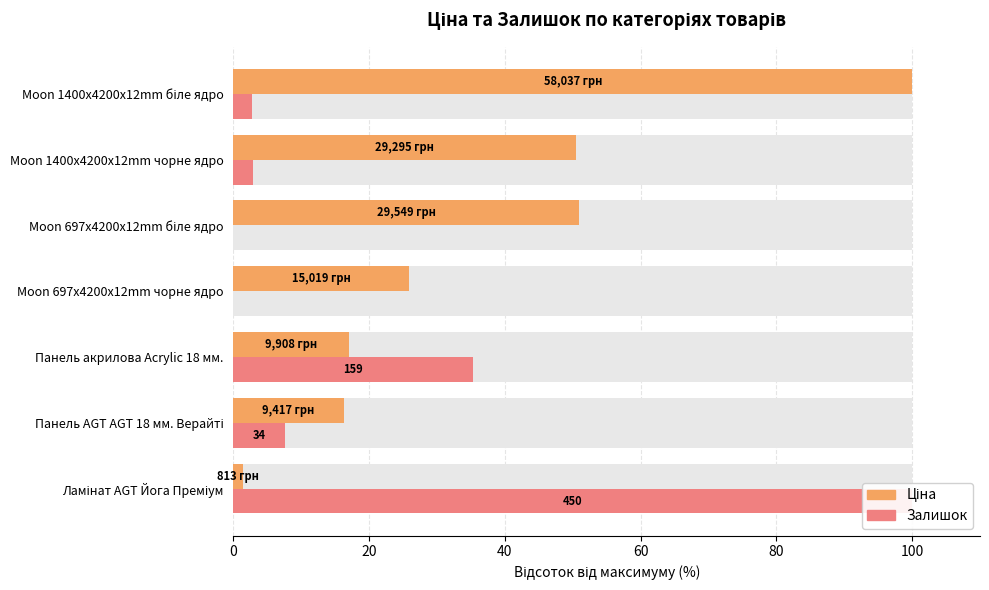

Which series changed the most between Moon 697x4200x12mm чорне ядро and Moon 1400x4200x12mm чорне ядро?

Ціна